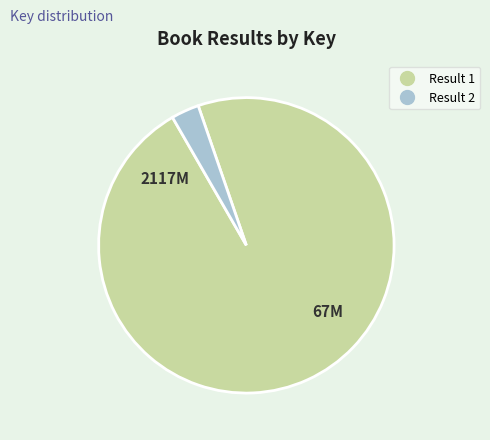

Between Result 1 and Result 2, which is larger?

Result 1